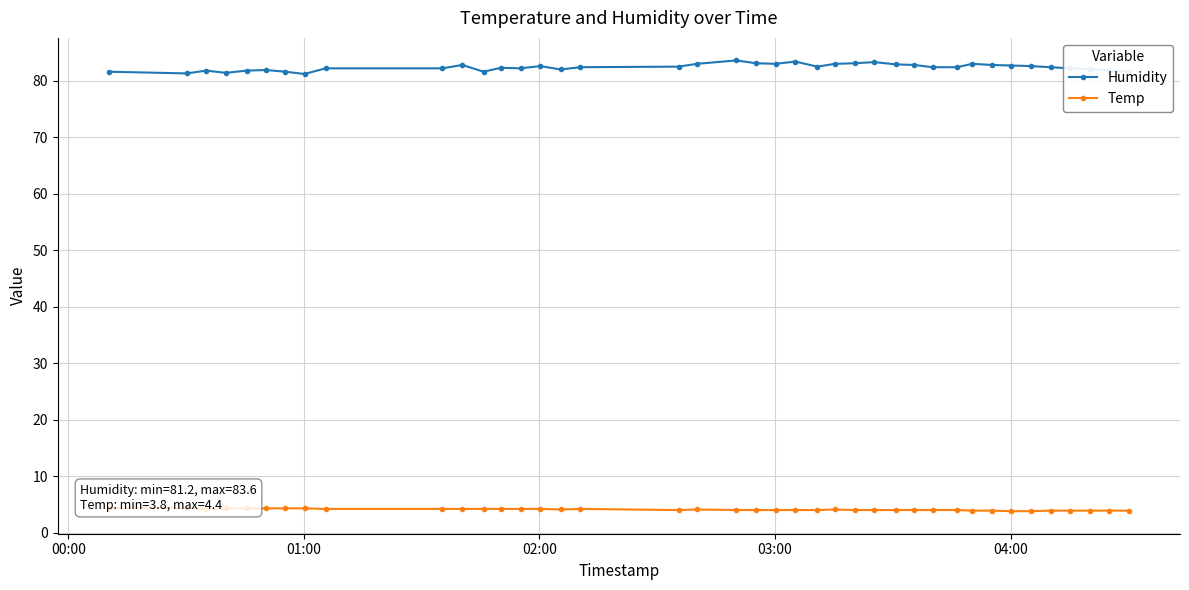

What is the value of the Humidity point at the 21st from the left?

83.1